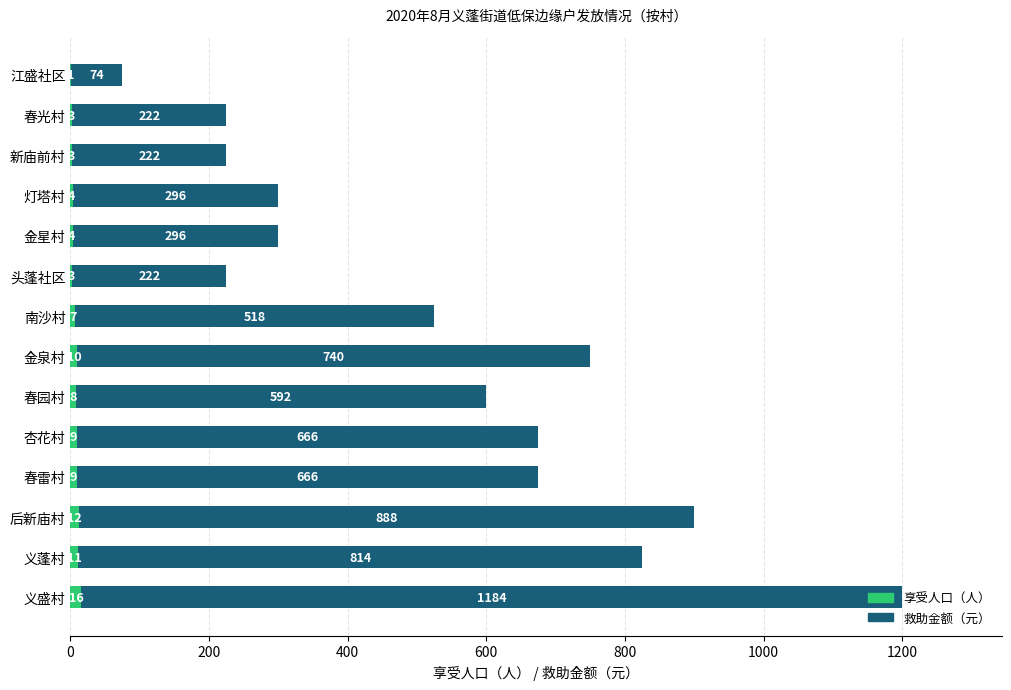

True or false: 享受人口（人） has a value of 8 at 春园村.

True